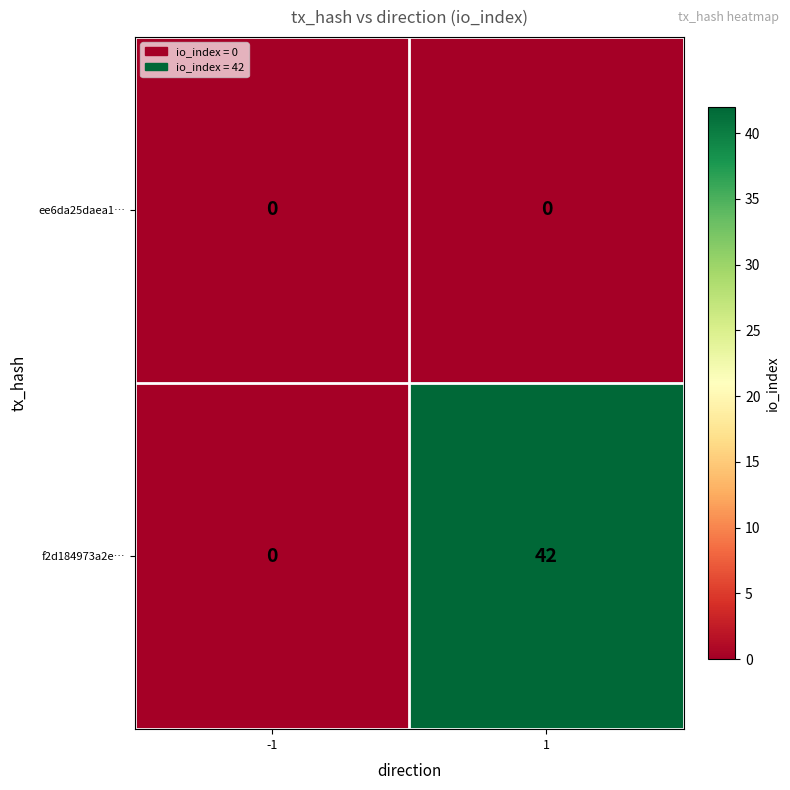

Which series has the largest total across all categories?

f2d184973a2e…